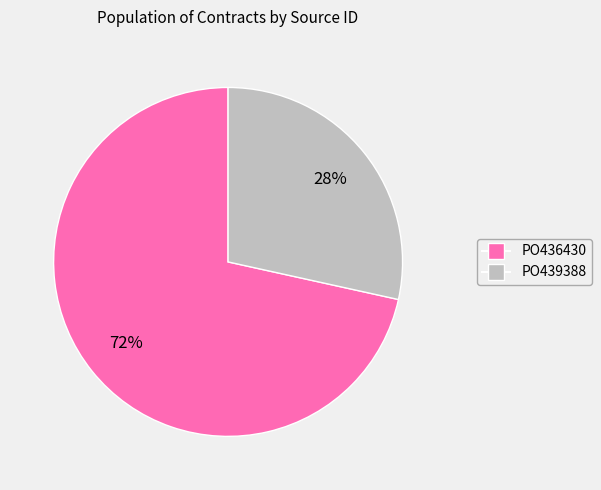

Combined, do PO436430 and PO439388 account for over 50%?

Yes